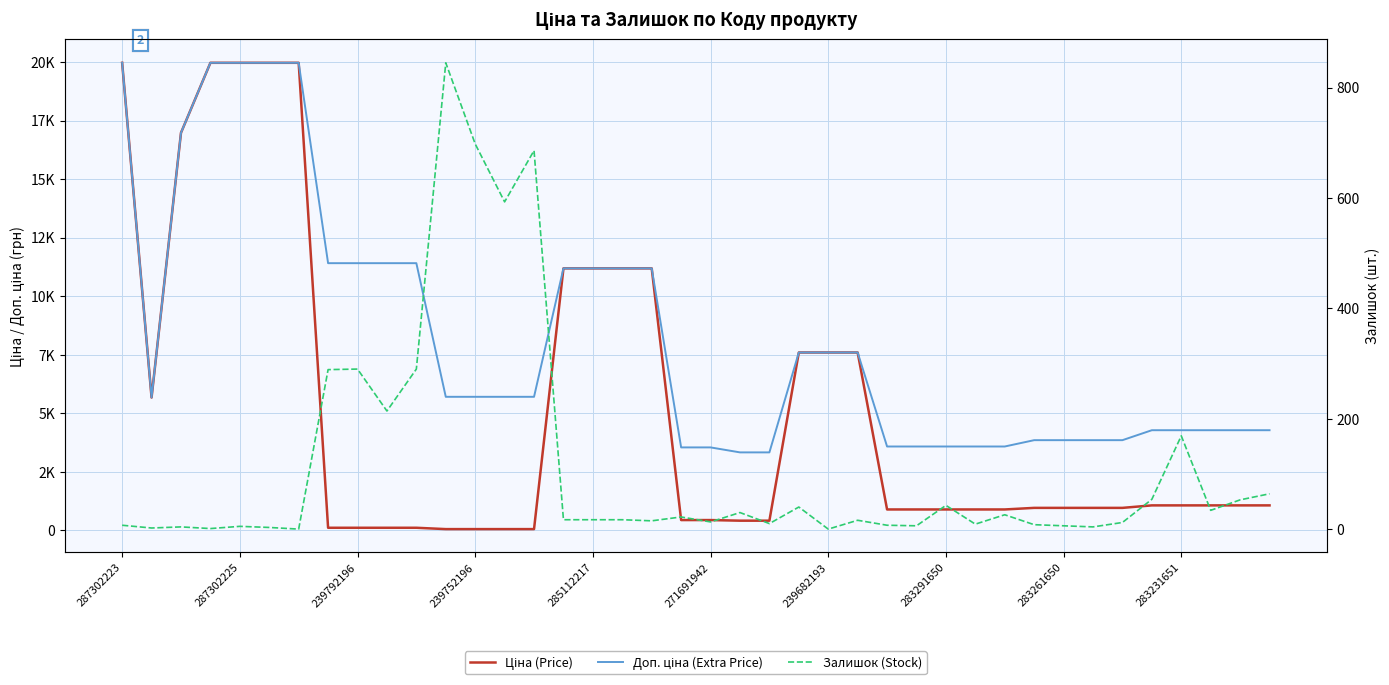

Reading left to right, extract all data points from this chart.

Ціна (Price): 19964.2	5673.8	16976.3	19964.2	19964.2	19964.2	19964.2	114.1	114.1	114.1	114.1	57.0	57.0	57.0	57.0	11188.2	11188.2	11188.2	11188.2	443.1	443.1	416.6	416.6	7596.5	7596.5	7596.5	895.9	895.9	895.9	895.9	895.9	963.5	963.5	963.5	963.5	1069.8	1069.8	1069.8	1069.8	1069.8
Доп. ціна (Extra Price): 19964.2	5673.8	16976.3	19964.2	19964.2	19964.2	19964.2	11410.0	11410.0	11410.0	11410.0	5705.0	5705.0	5705.0	5705.0	11188.2	11188.2	11188.2	11188.2	3545.0	3545.0	3332.5	3332.5	7596.5	7596.5	7596.5	3583.6	3583.6	3583.6	3583.6	3583.6	3854.0	3854.0	3854.0	3854.0	4279.1	4279.1	4279.1	4279.1	4279.1
Залишок (Stock): 7.0	2.0	4.0	1.0	5.0	3.0	0.0	289.0	290.0	214.0	290.0	845.0	698.0	593.0	686.0	17.0	17.0	17.0	15.0	22.0	13.0	30.0	10.0	40.0	0.0	16.0	7.0	6.0	43.0	9.0	26.0	8.0	6.0	4.0	12.0	54.0	169.0	34.0	53.0	64.0